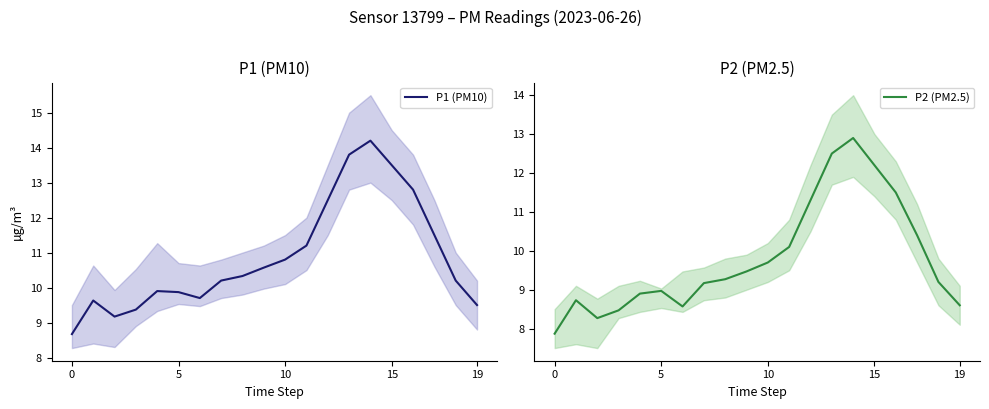

True or false: P2 (PM2.5) and P1 (PM10) intersect in this chart.

False